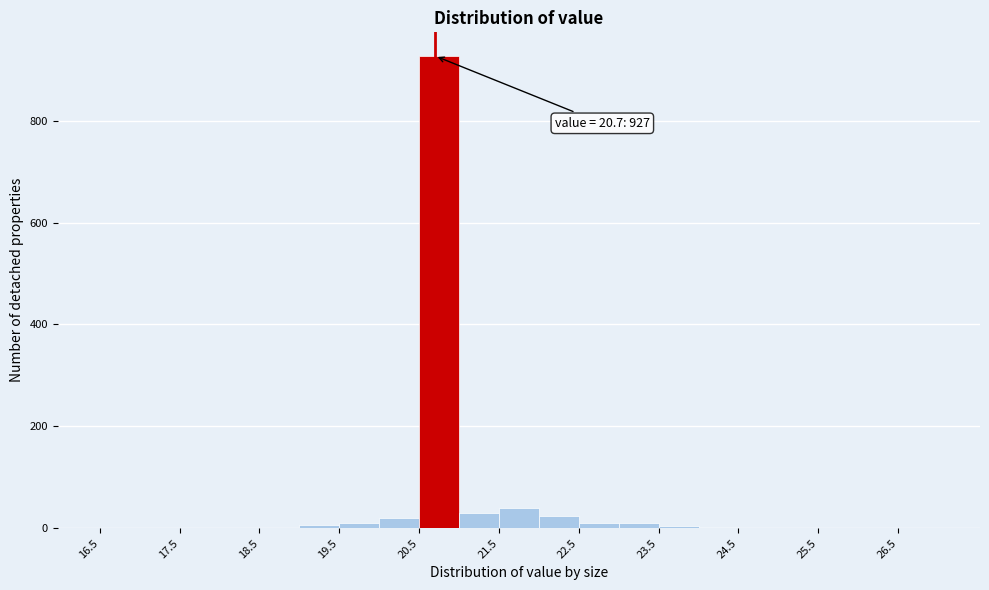

Which range on the x-axis has the tallest bar?

20.5 to 21.0